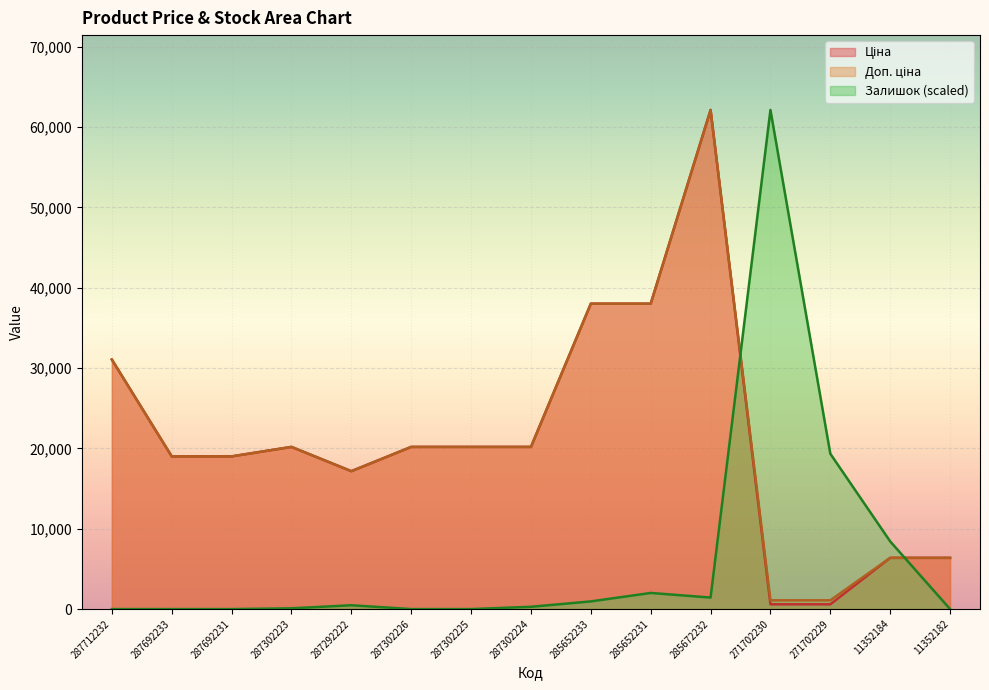

Reading left to right, what are all the values shown in this chart?

Ціна: 31058.4	19005.7	19005.7	20186.0	17165.0	20186.0	20186.0	20186.0	38011.3	38011.3	62116.9	596.5	596.5	6378.9	6378.9
Доп. ціна: 31058.4	19005.7	19005.7	20186.0	17165.0	20186.0	20186.0	20186.0	38011.3	38011.3	62116.9	1093.7	1093.7	6378.9	6378.9
Залишок: 0.0	0.0	0.0	95.7	478.6	0.0	0.0	287.1	957.1	2009.9	1435.7	62116.9	19333.8	8422.6	0.0